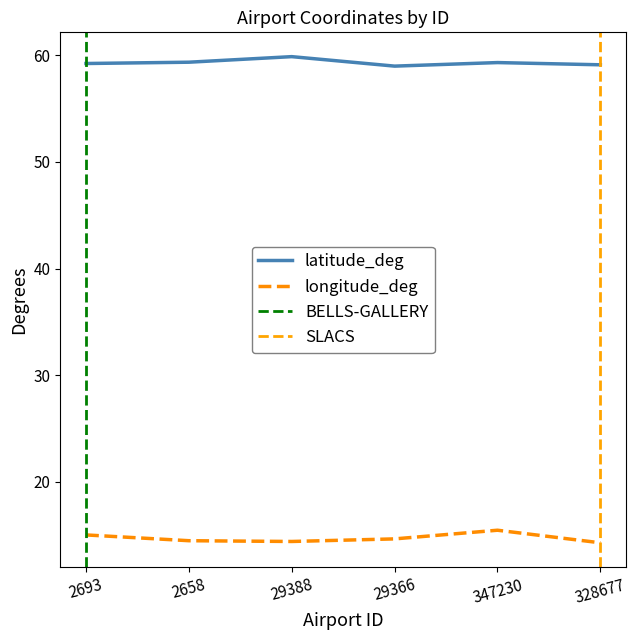

What is the label of the 1st point from the right?

328677